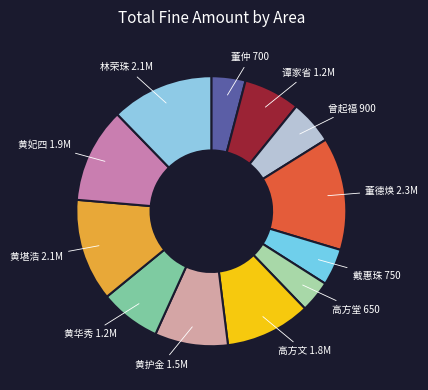

How many segments does this pie chart have?

12